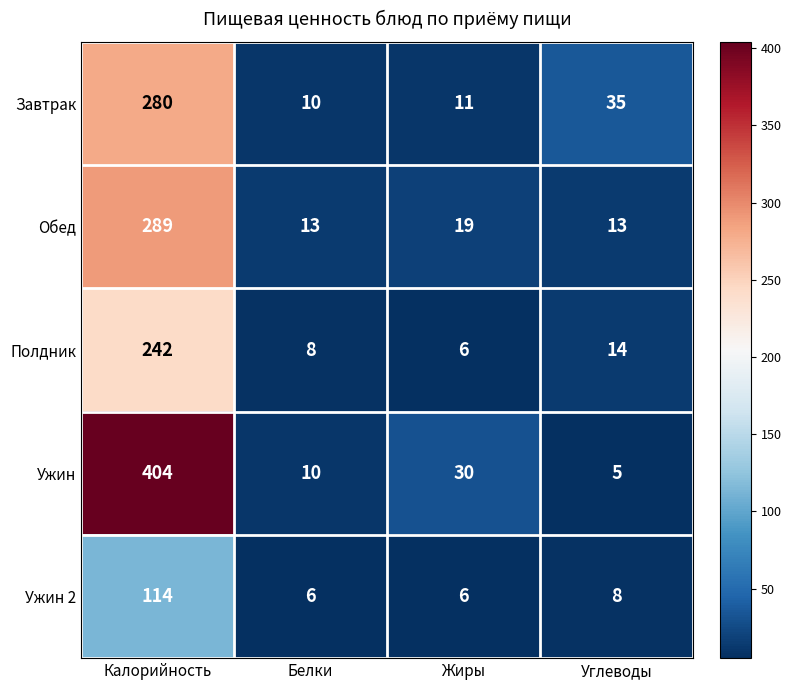

The Завтрак series shows 11 at Жиры. True or false?

True